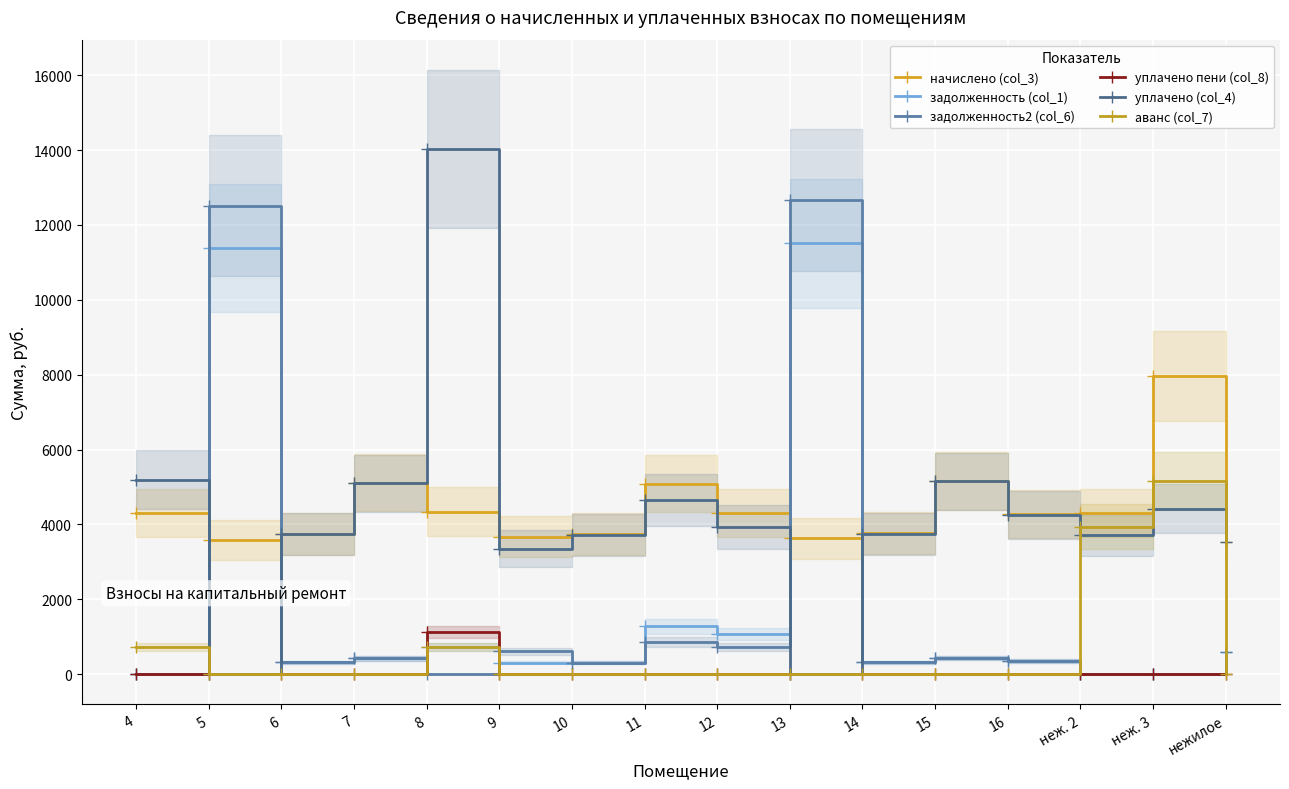

Which series changed the most between 5 and нежилое?

задолженность2 (col_6)